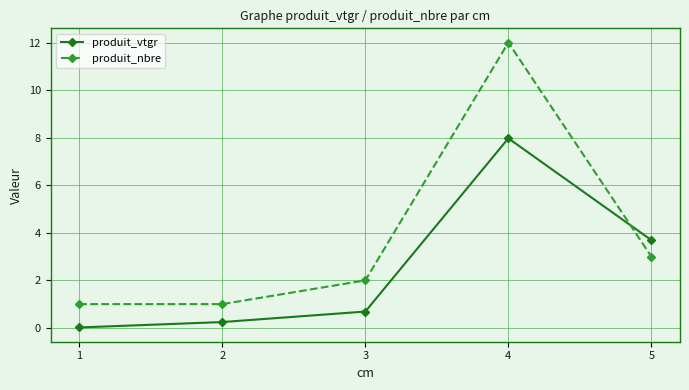

What are all the series names shown in the legend?

produit_vtgr, produit_nbre